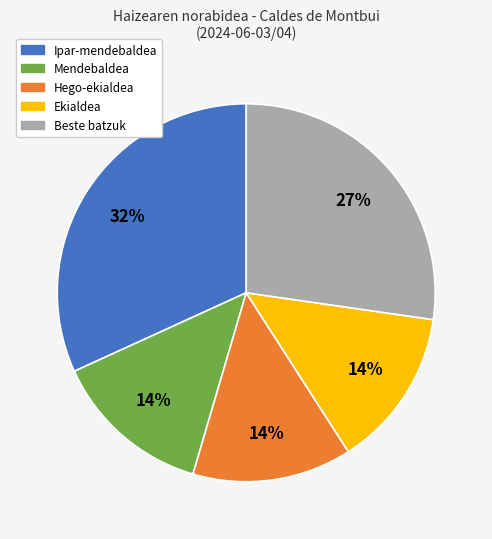

To the nearest percent, what is the average slice percentage?

20%